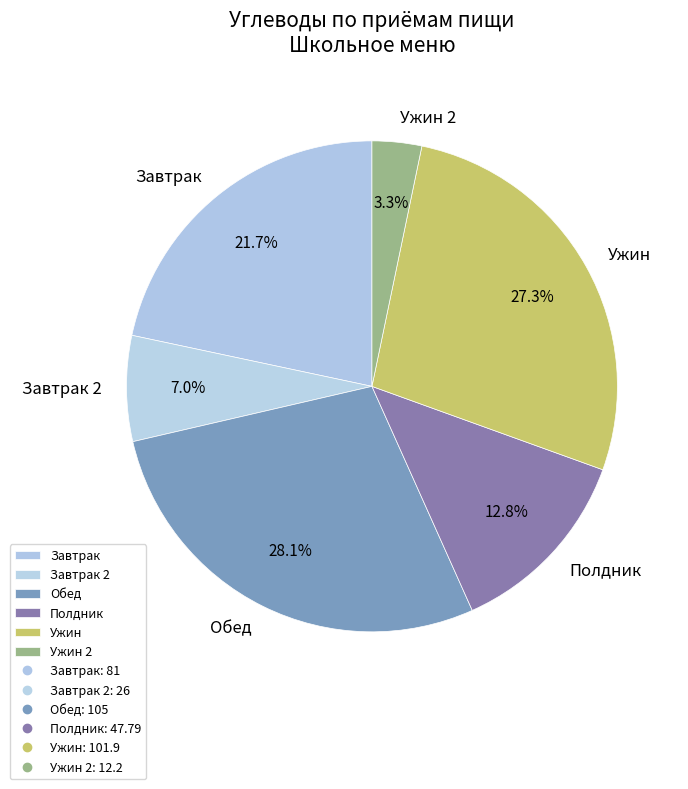

Which category has the smallest portion of the pie?

Ужин 2